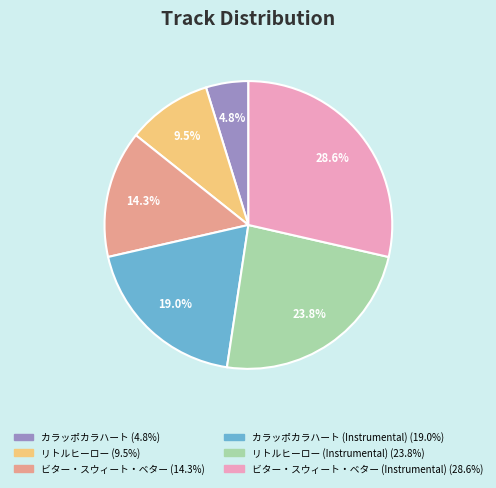

How many slices are in this pie chart?

6